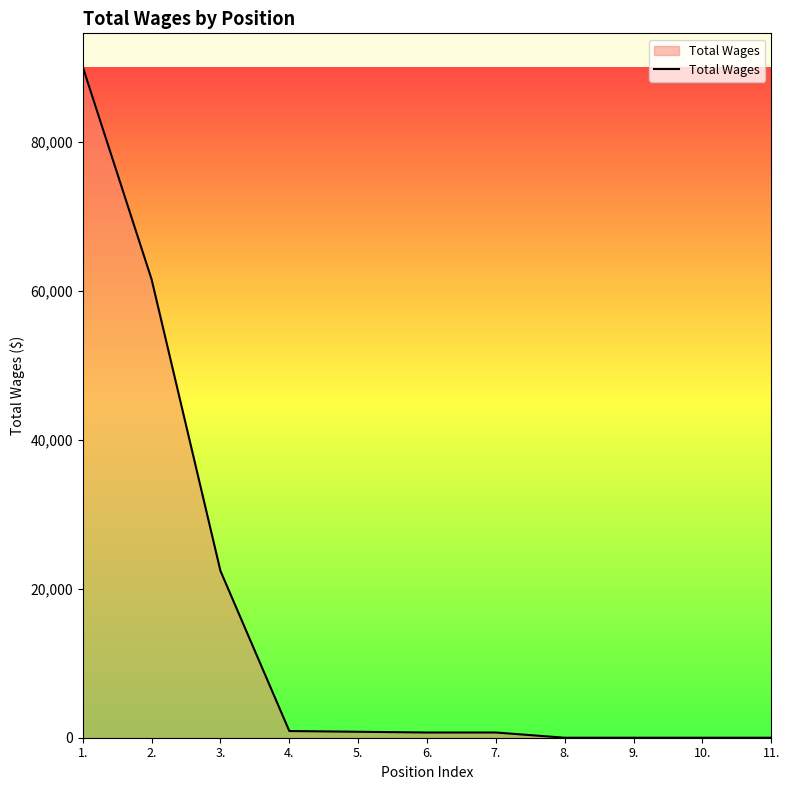

What is the maximum value shown in the chart?

90041